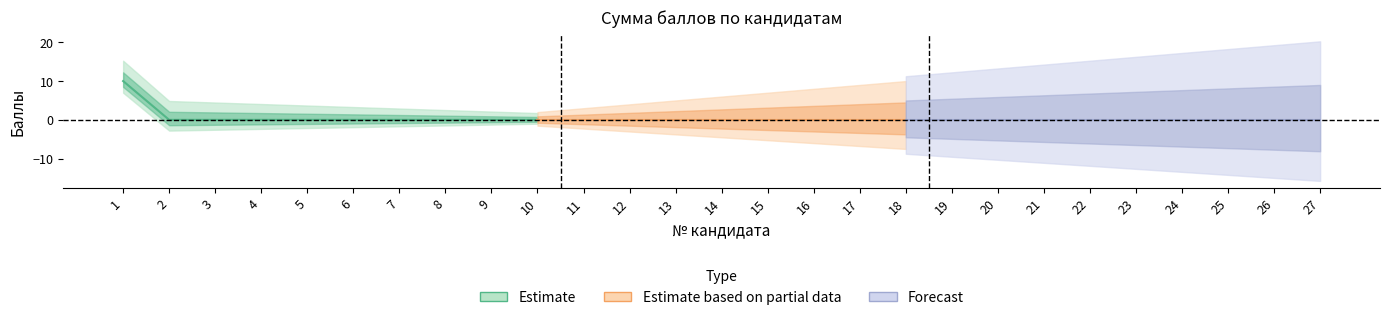

True or false: Сумма конкурсных баллов and Количество баллов за ИД cross at least once.

False